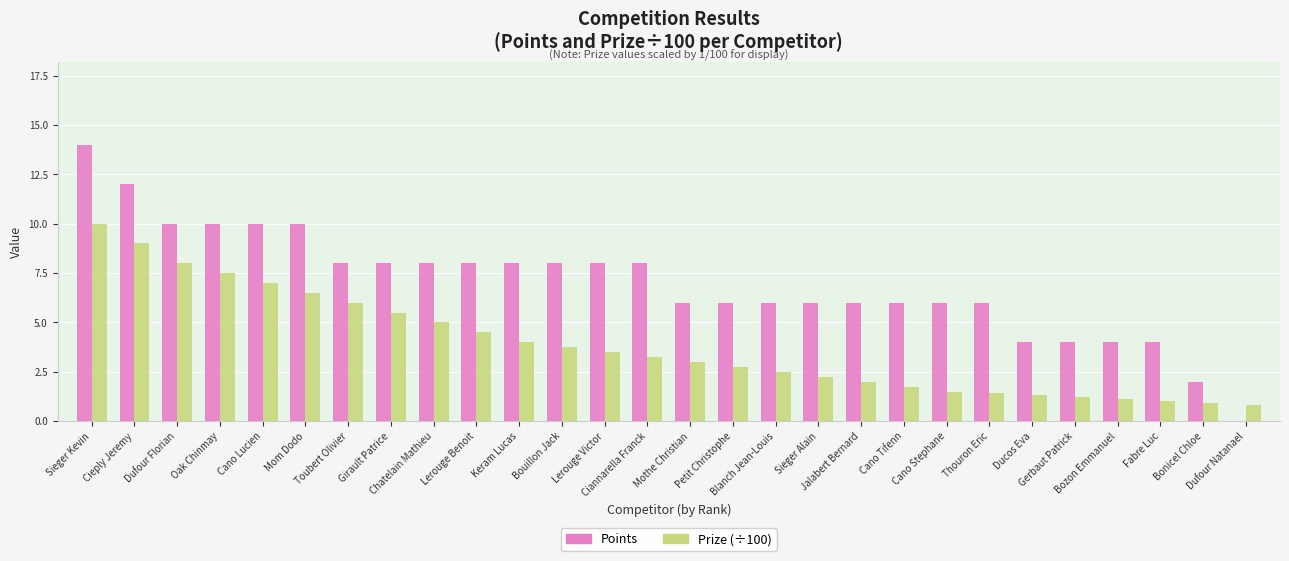

Which series has the largest total across all categories?

Points